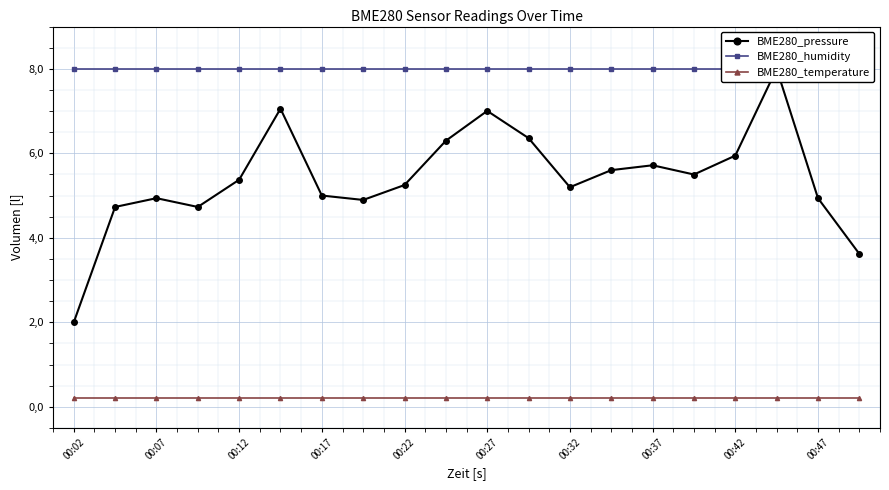

What is the value of the BME280_temperature point at the 7th from the left?

0.2